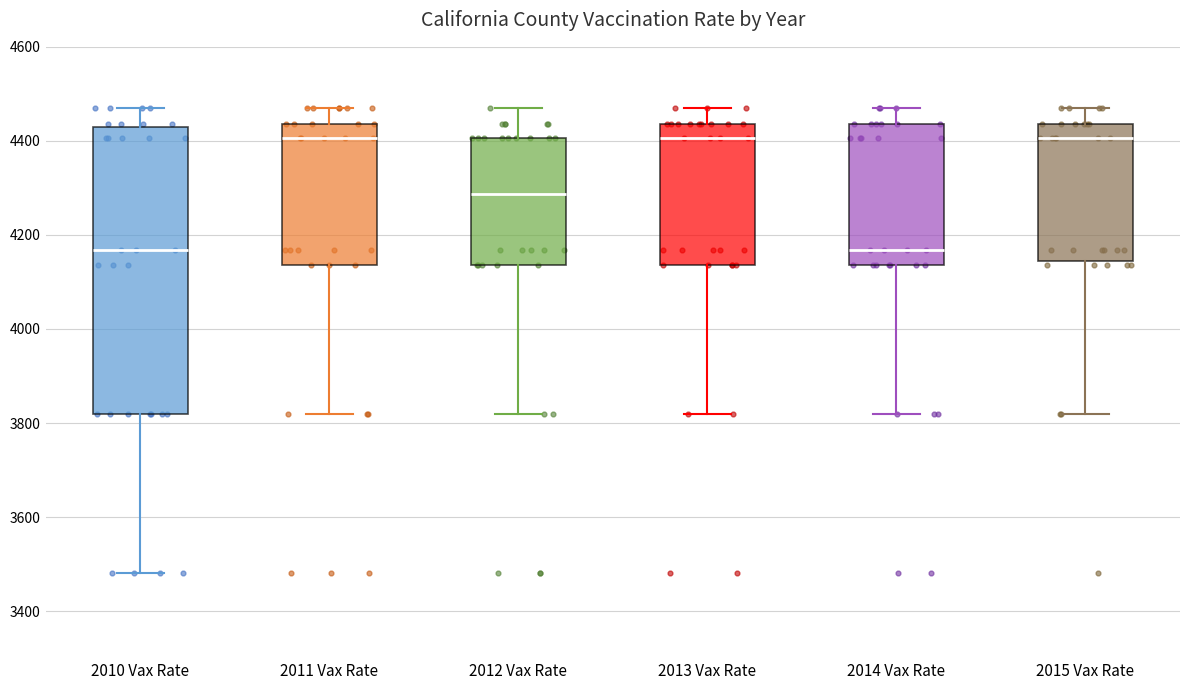

Where does the lower whisker of the box for 2014 Vax Rate end on the y-axis? The values are not printed on the chart, so give them approximately, as read against the axis.

3820